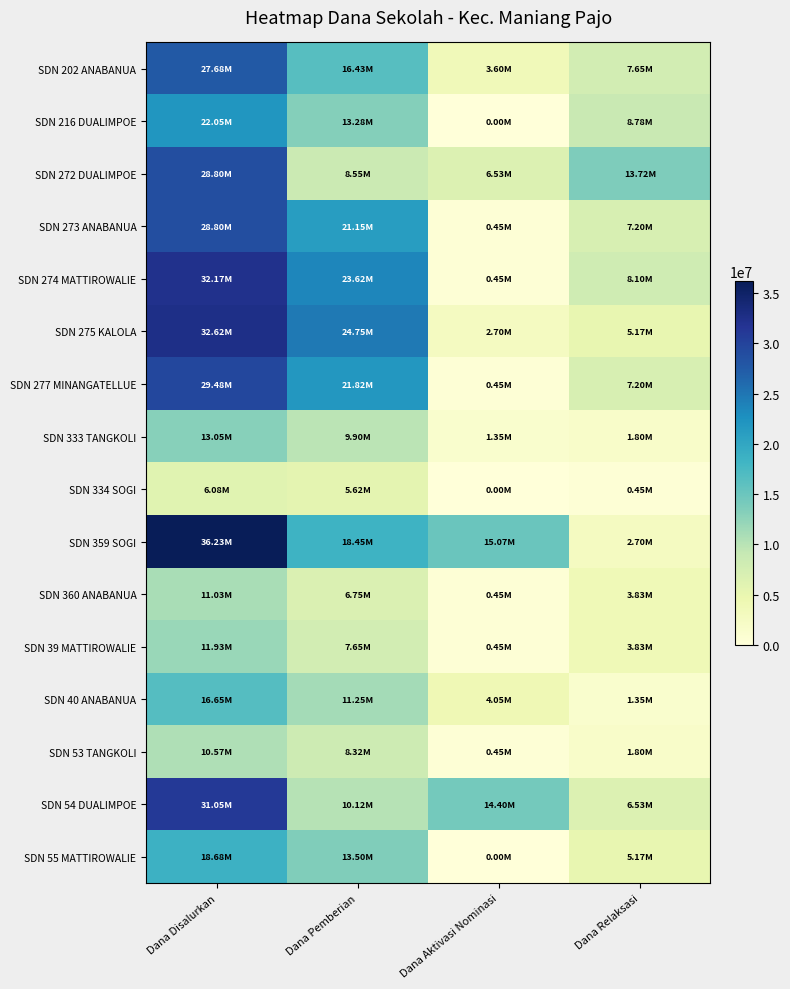

Which series changed the most between Dana Pemberian and Dana Aktivasi Nominasi?

SDN 274 MATTIROWALIE